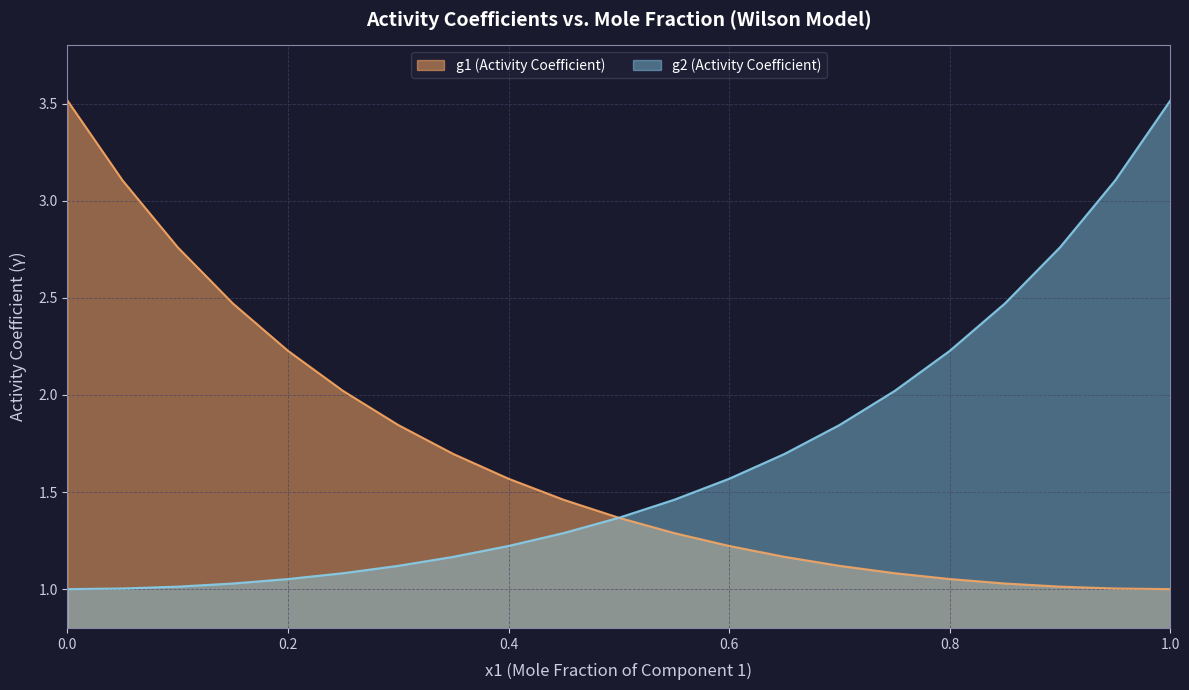

What is the total value across all series at 0.8?

3.3